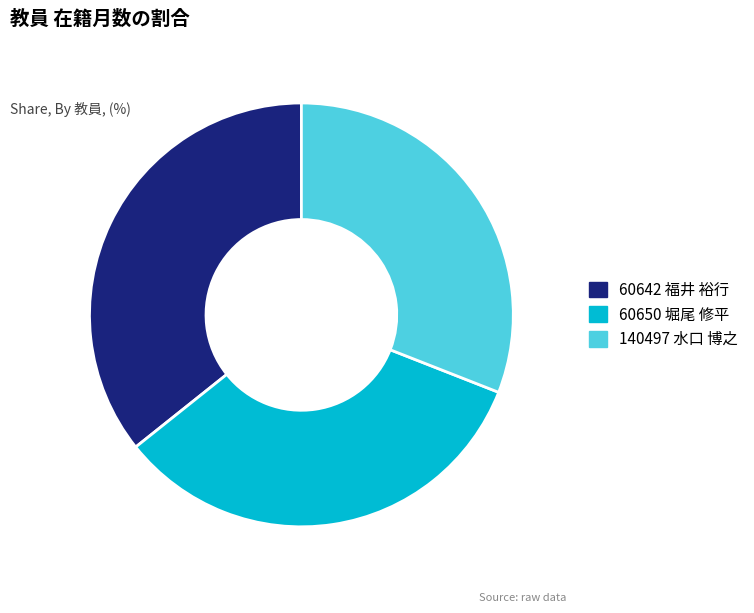

Rank the categories by value from highest to lowest.

60642 福井 裕行, 60650 堀尾 修平, 140497 水口 博之